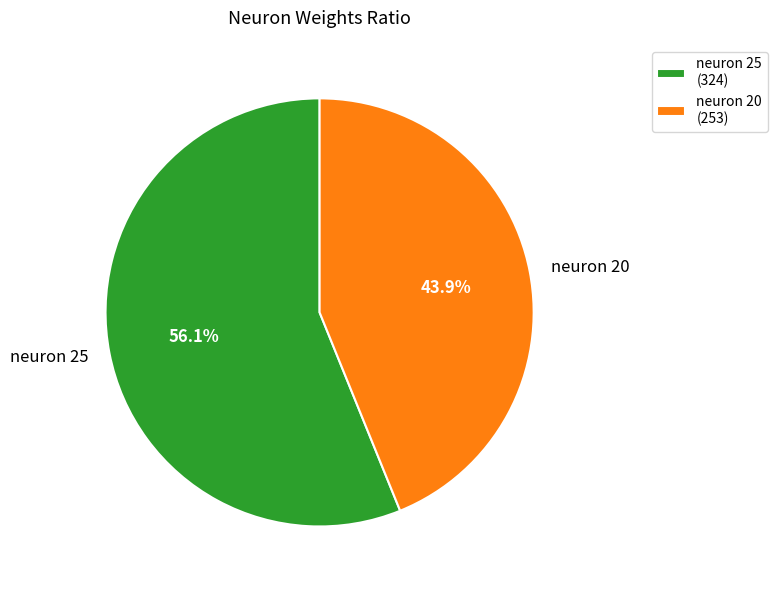

What percentage do neuron 25 and neuron 20 together represent?

100.0%